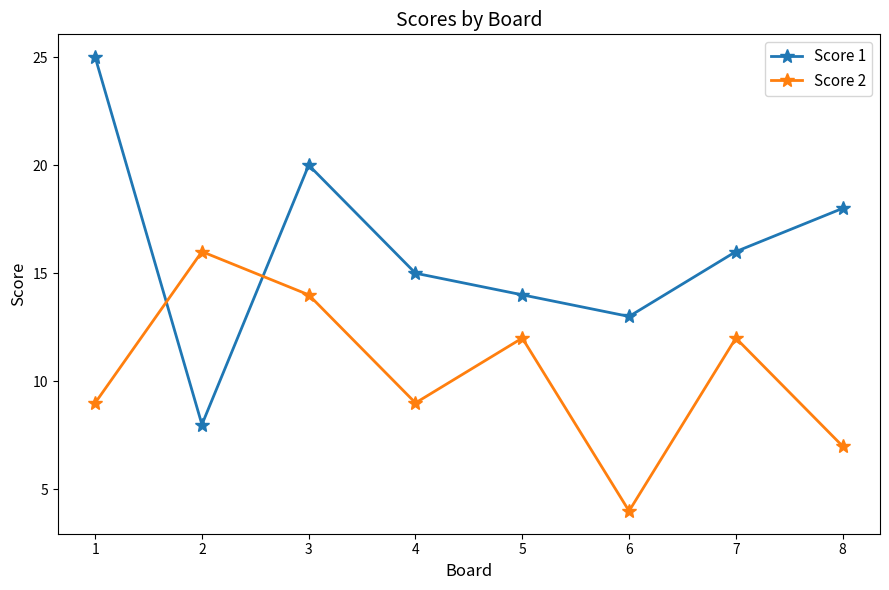

What is the average value of the Score 2 series?

10